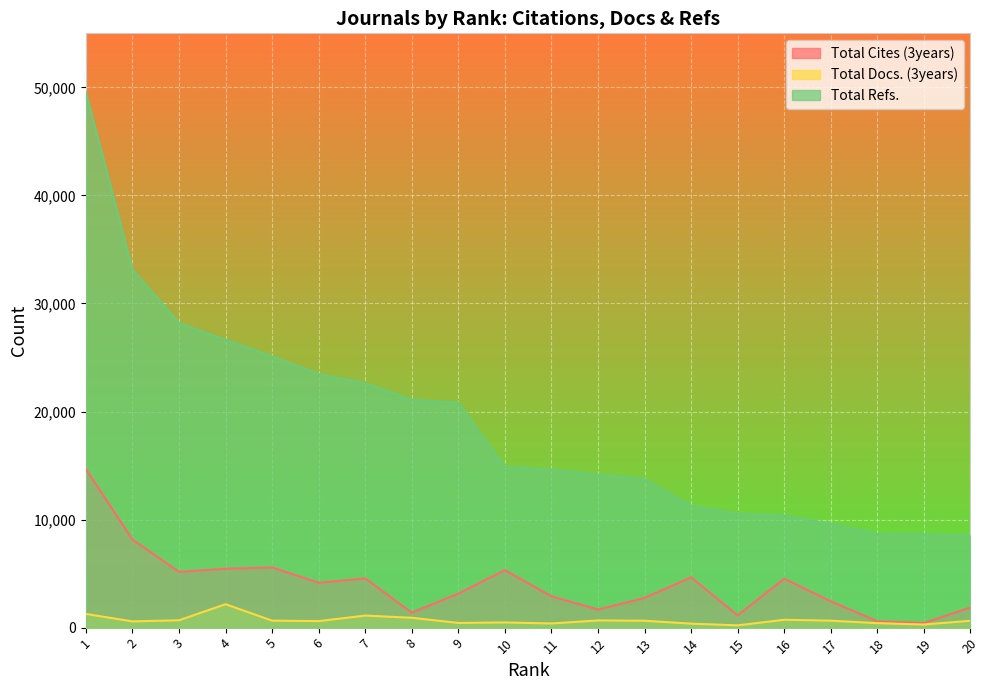

Which series has the largest range (max minus min)?

Total Refs.